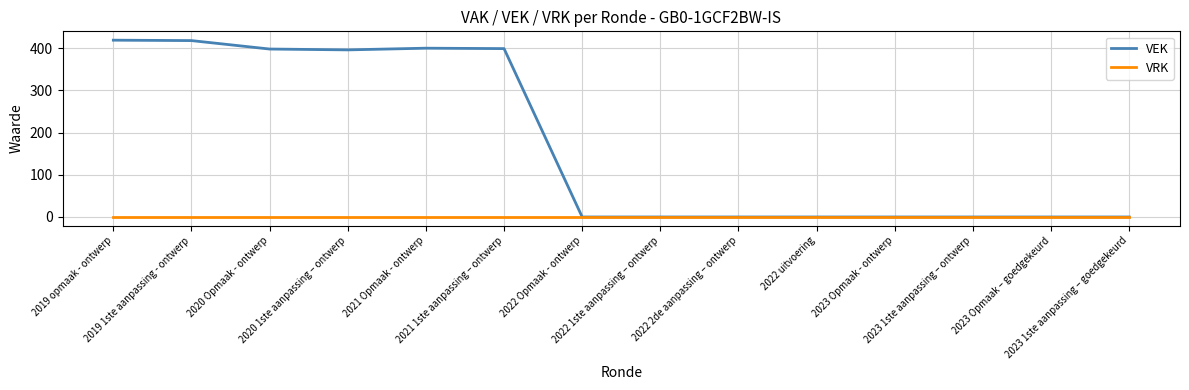

Rank the series by their maximum value, from lowest to highest.

VRK, VEK